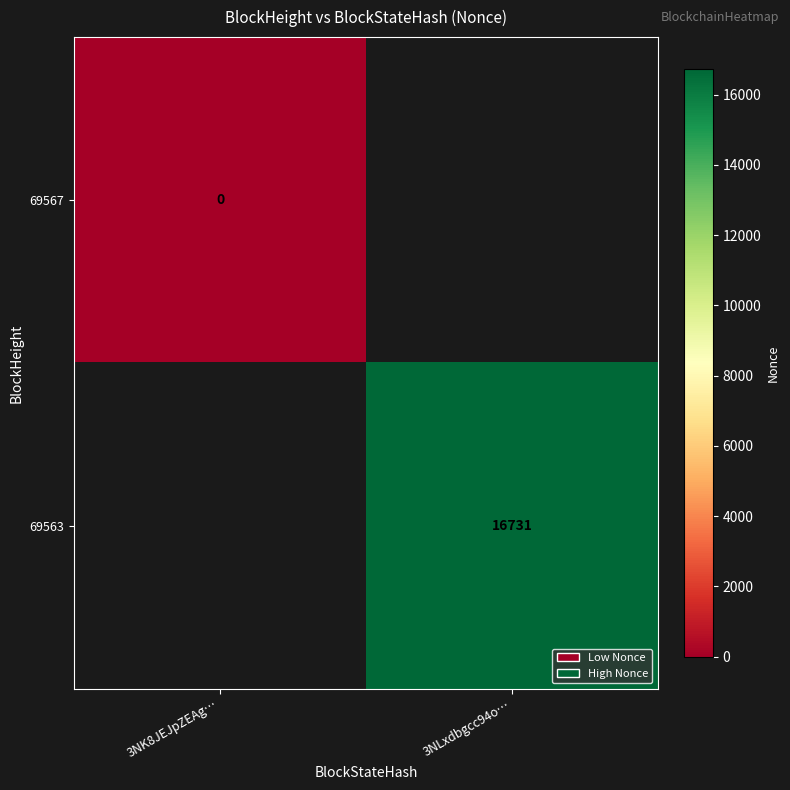

The value of 69563 at 3NLxdbgcc94o… is 16731. True or false?

True